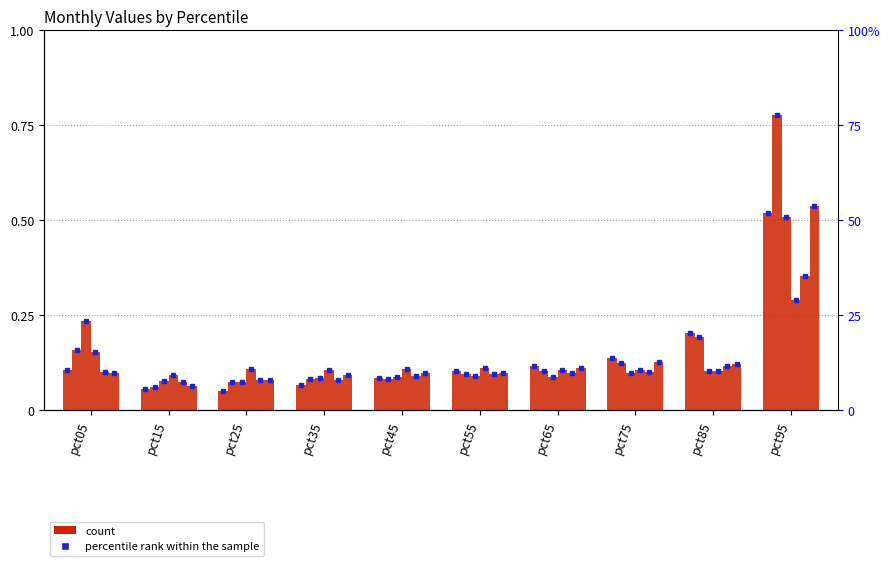

Does the chart contain stacked bars?

No